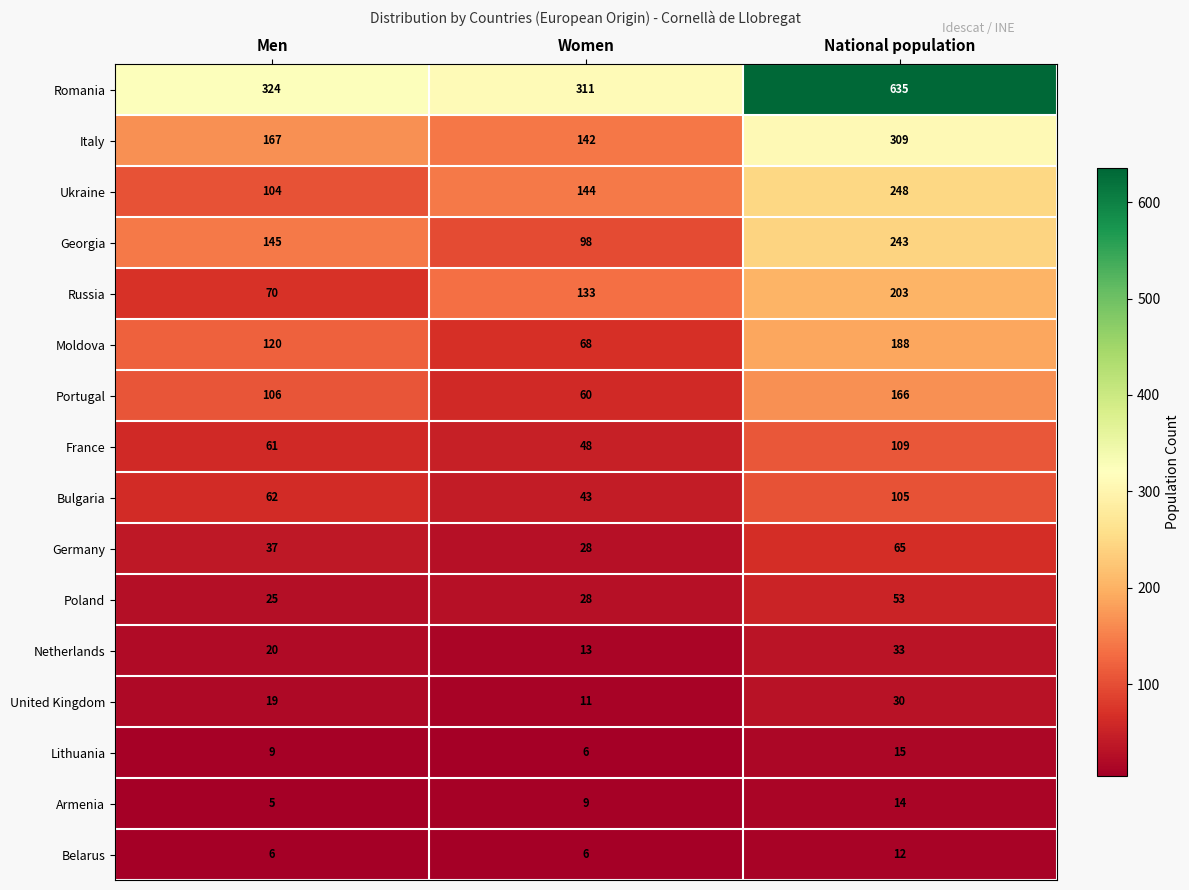

List the series in order of their peak value, highest first.

Romania, Italy, Ukraine, Georgia, Russia, Moldova, Portugal, France, Bulgaria, Germany, Poland, Netherlands, United Kingdom, Lithuania, Armenia, Belarus